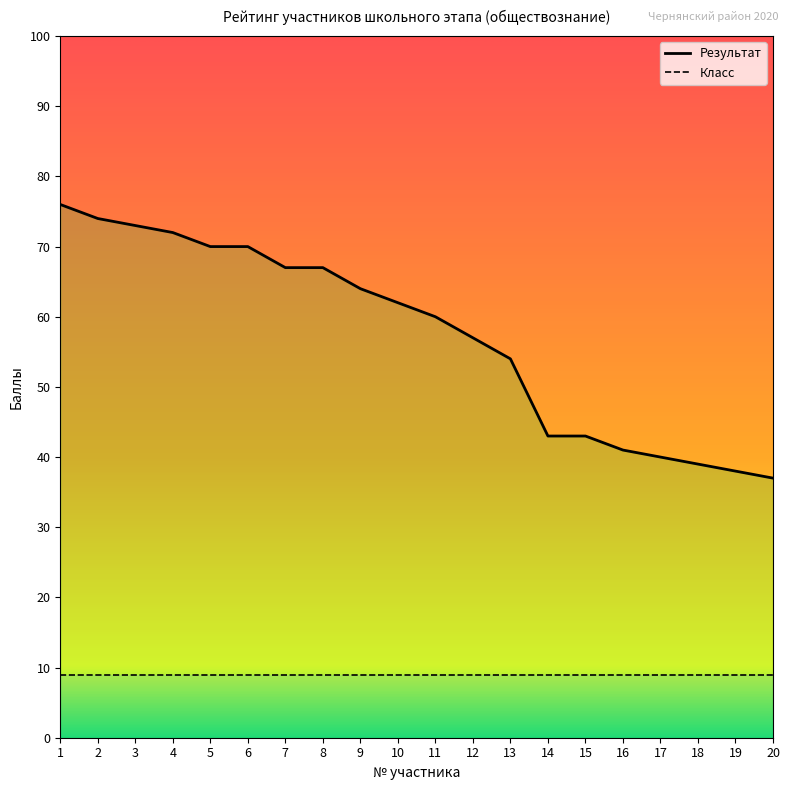

True or false: the data shows 34 at 7.

False